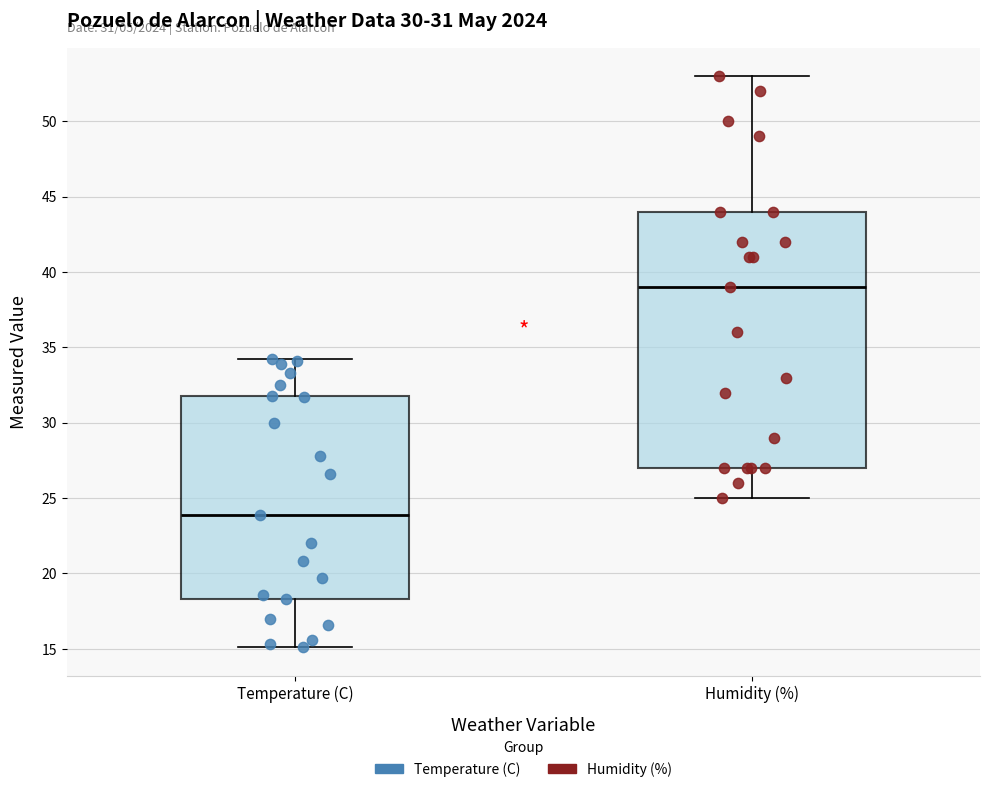

Which box has the highest median line?

Humidity (%)